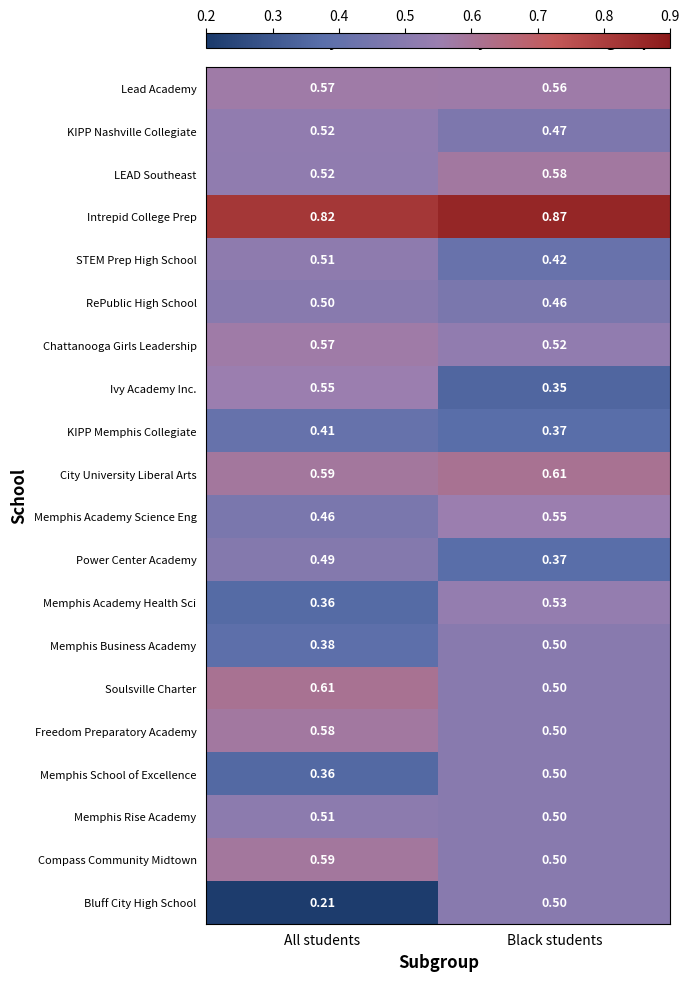

Which category has the highest value in the City University Liberal Arts series?

Black students